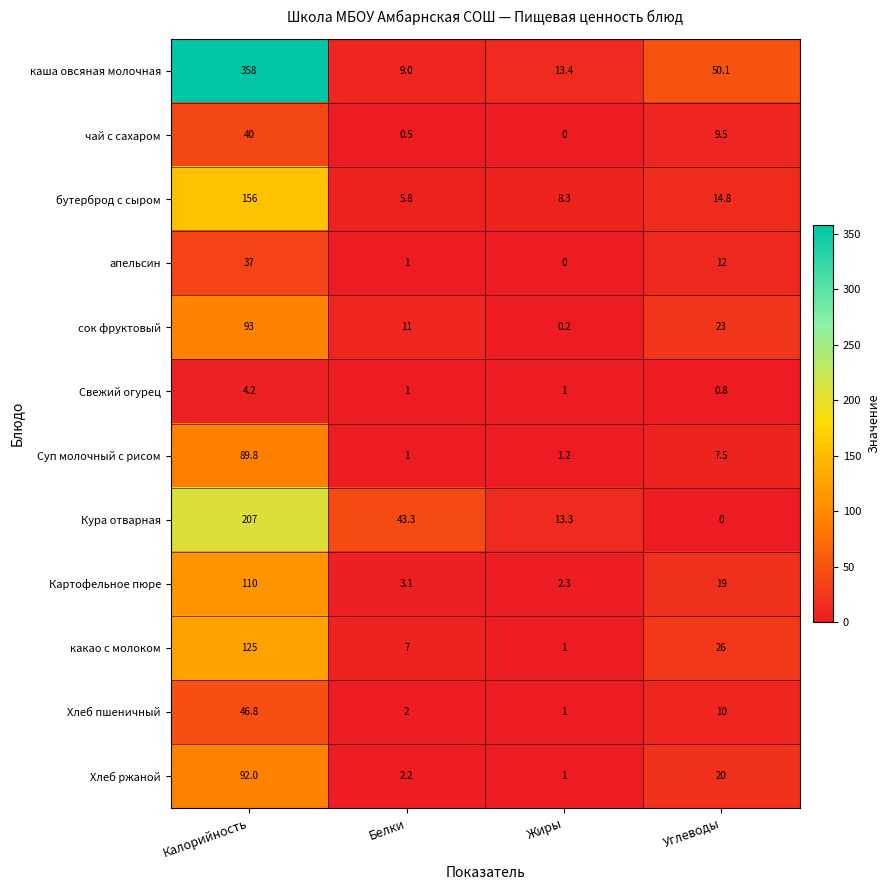

How many values in the Хлеб ржаной series are below 20?

2